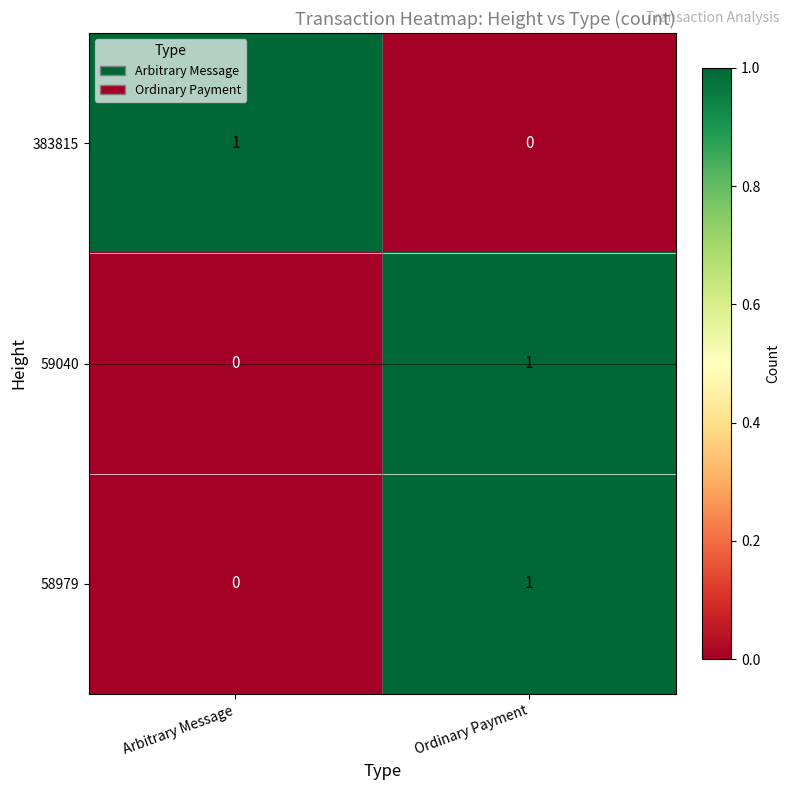

True or false: 58979 has a value of 1 at Arbitrary Message.

False